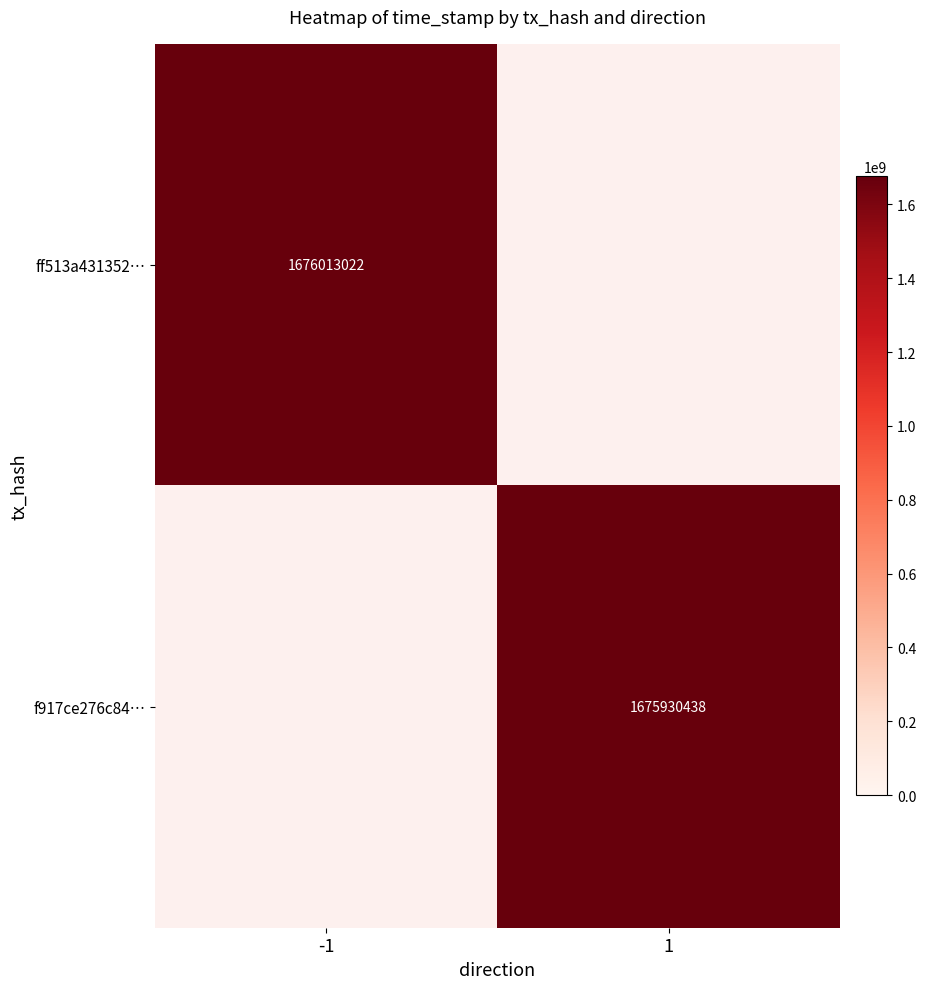

How many categories are shown in the chart?

2